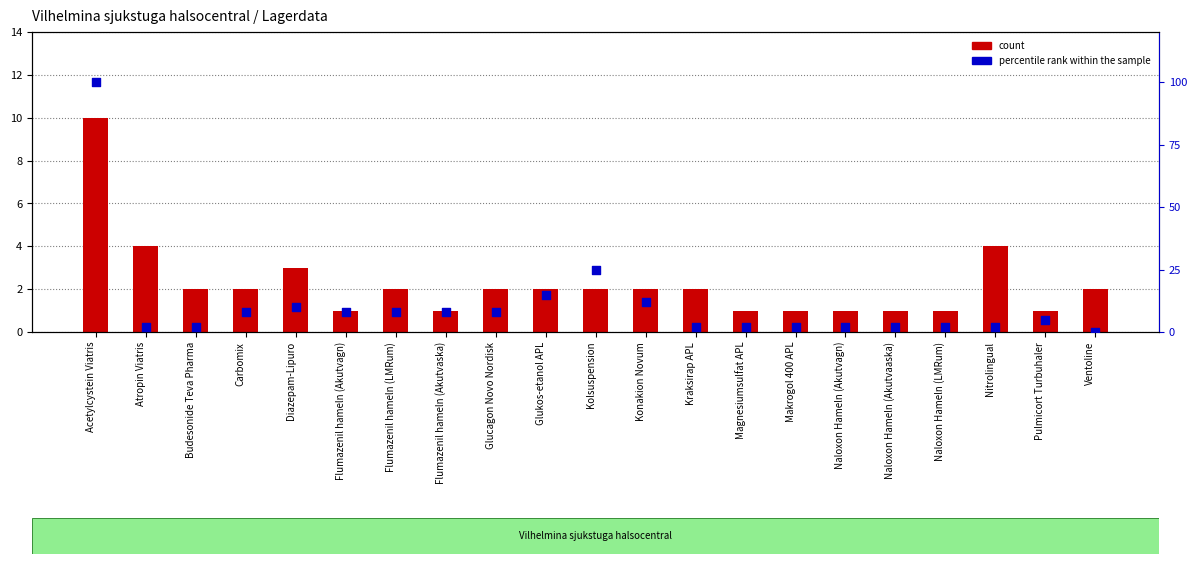

Which series has the widest spread of Y values?

percentile rank within the sample